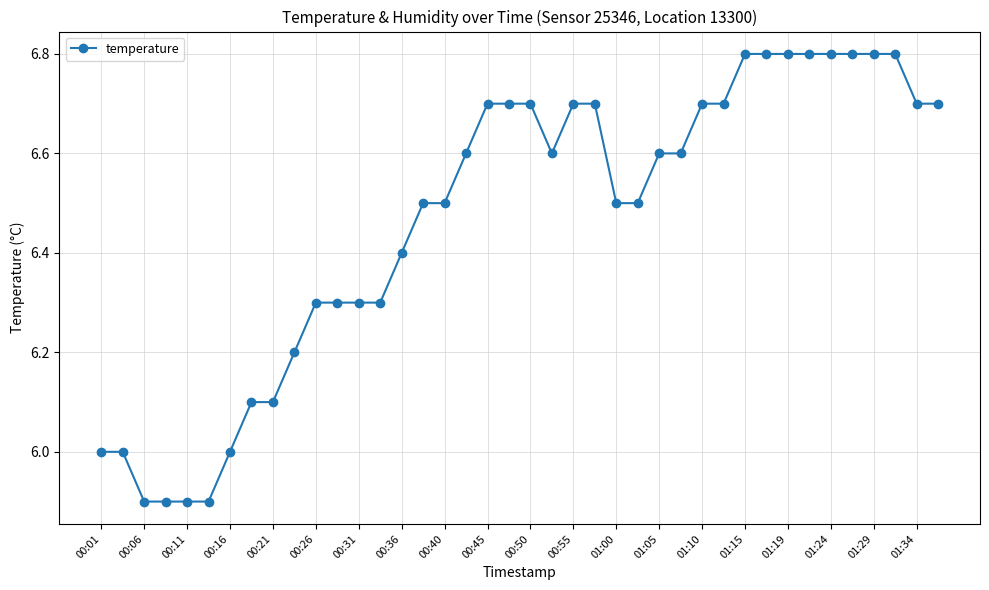

What is the maximum value shown in the chart?

6.8